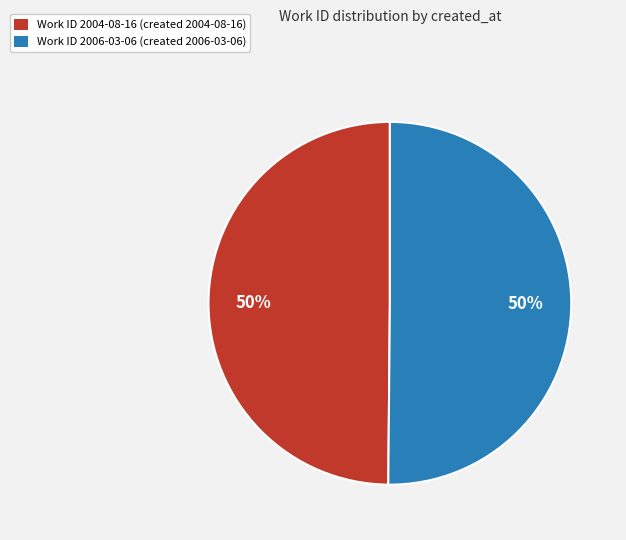

Is it true that Work ID 2006-03-06 (created 2006-03-06) is 50% of the pie?

True